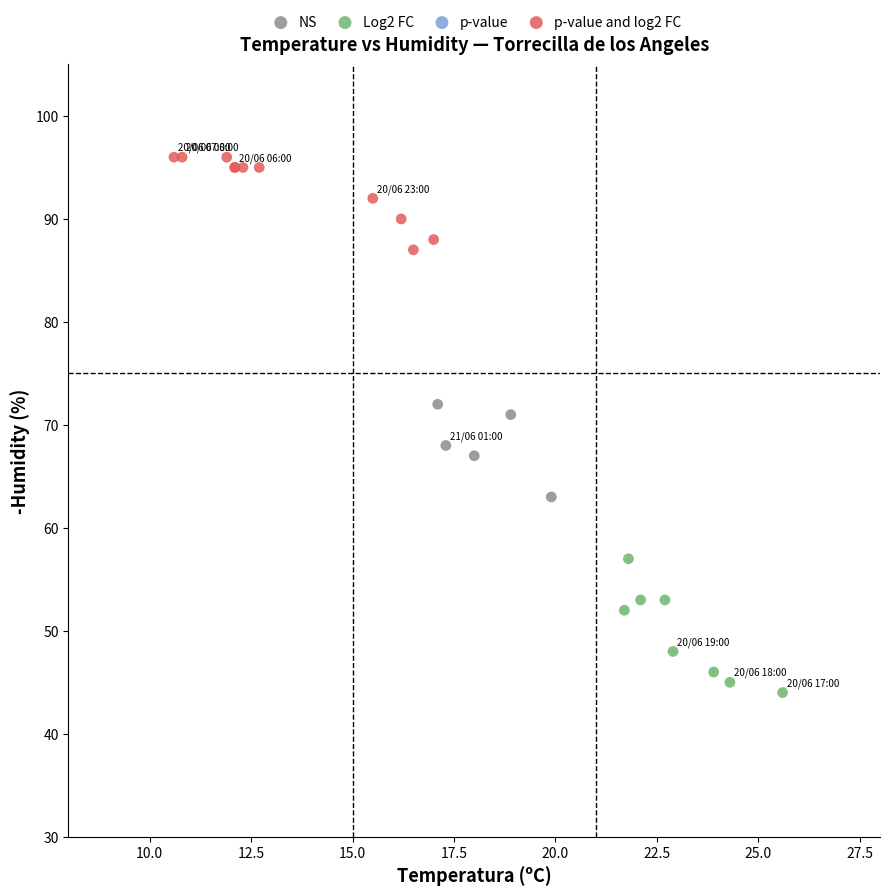

Which series contains the lowest Y value?

Log2 FC